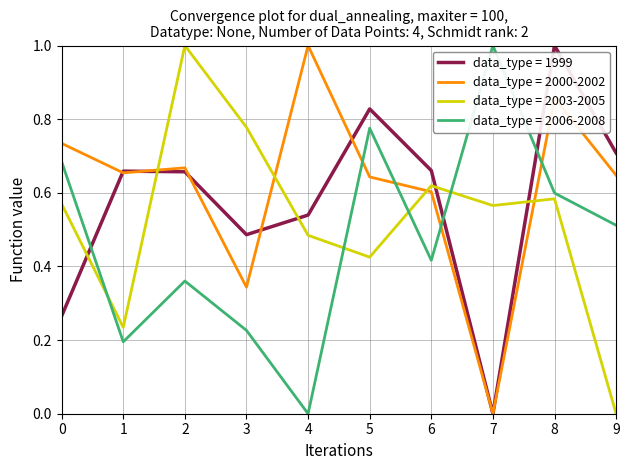

At which category is the sum across all series the highest?

8